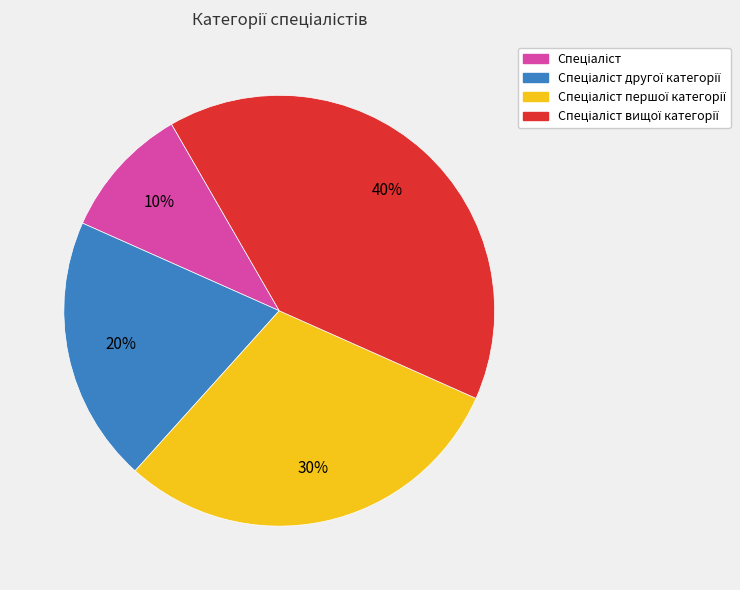

Is there any slice that represents more than half of the pie?

No